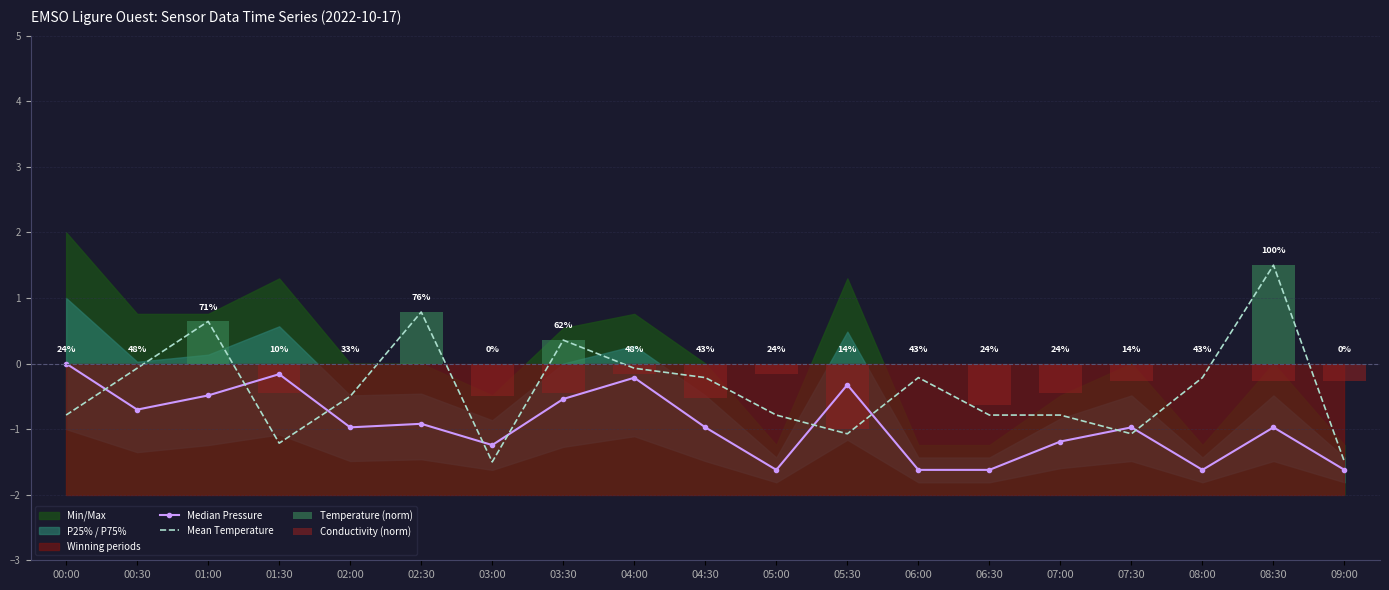

At which category is the sum across all series the highest?

08:30